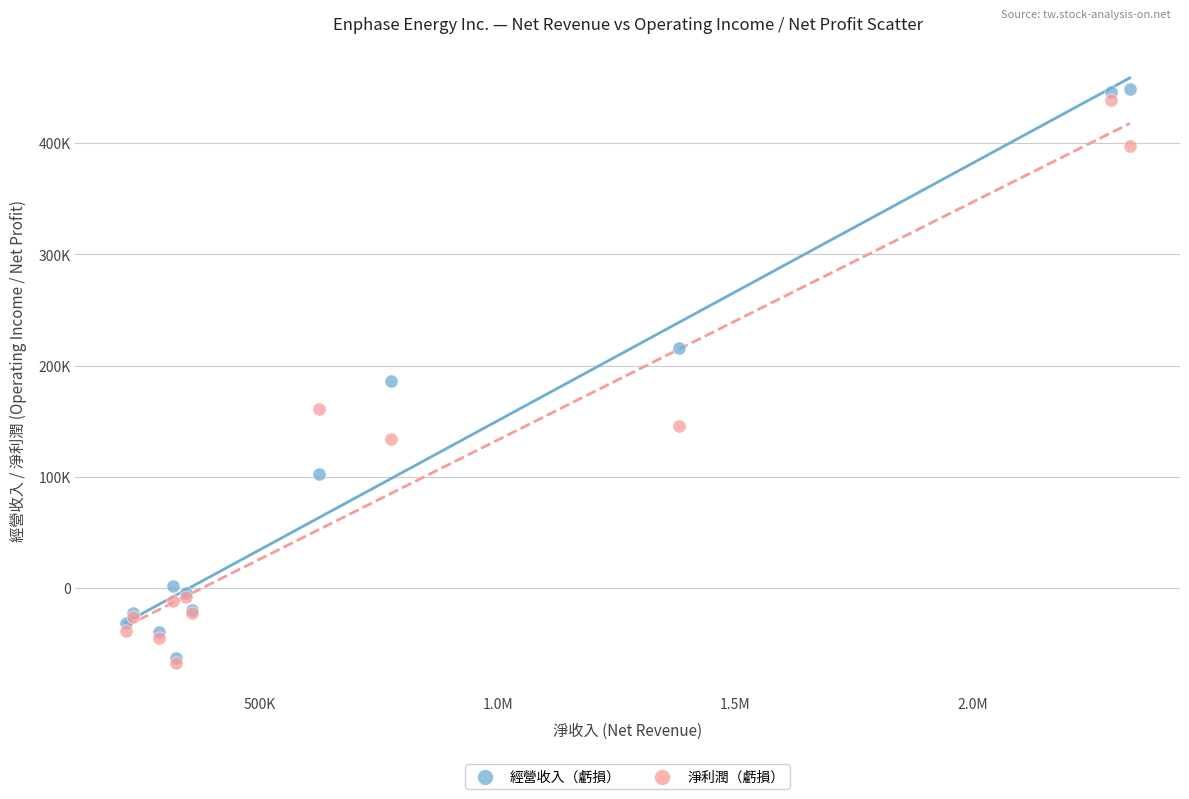

Which series has the largest Y range (max minus min)?

經營收入（虧損）